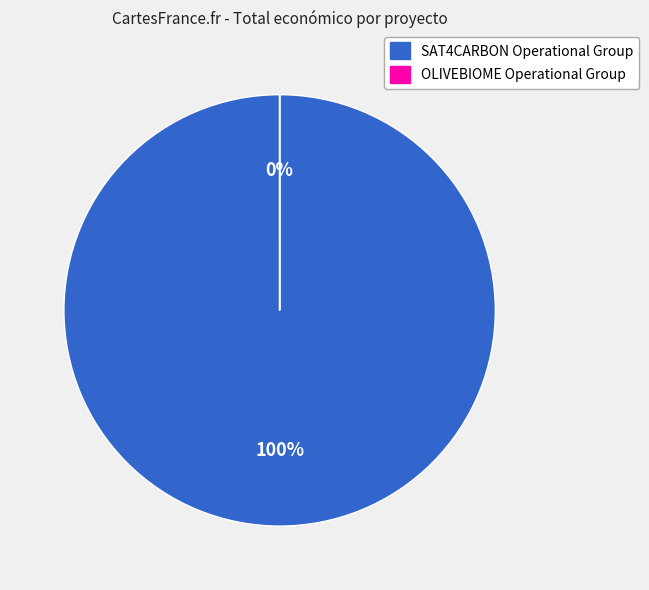

To the nearest percent, what is the average slice percentage?

50%